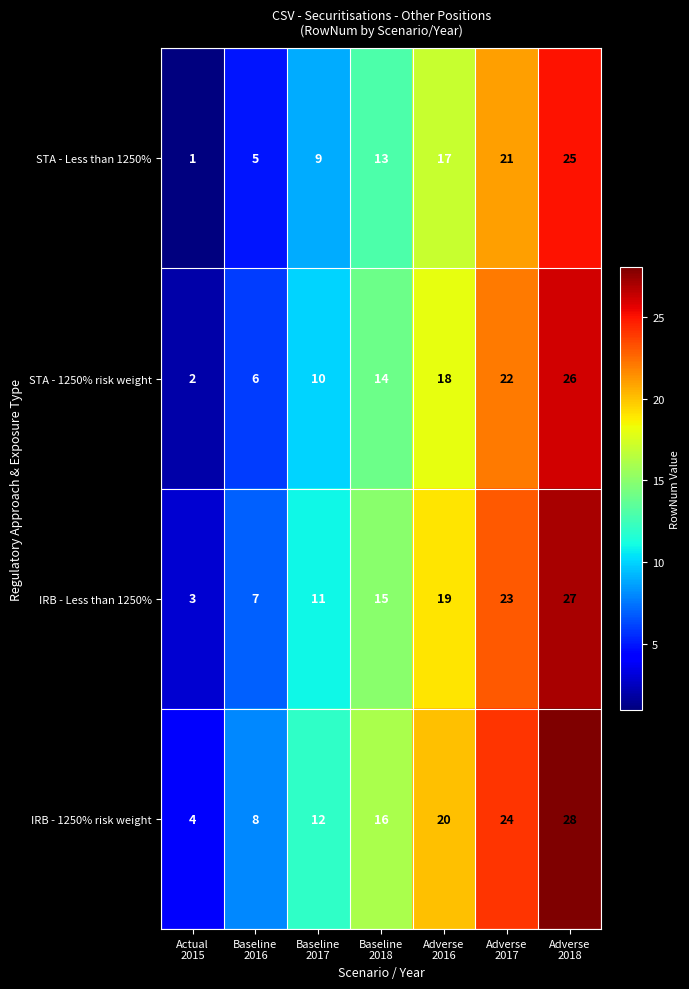

At how many categories does at least one series exceed 5?

6